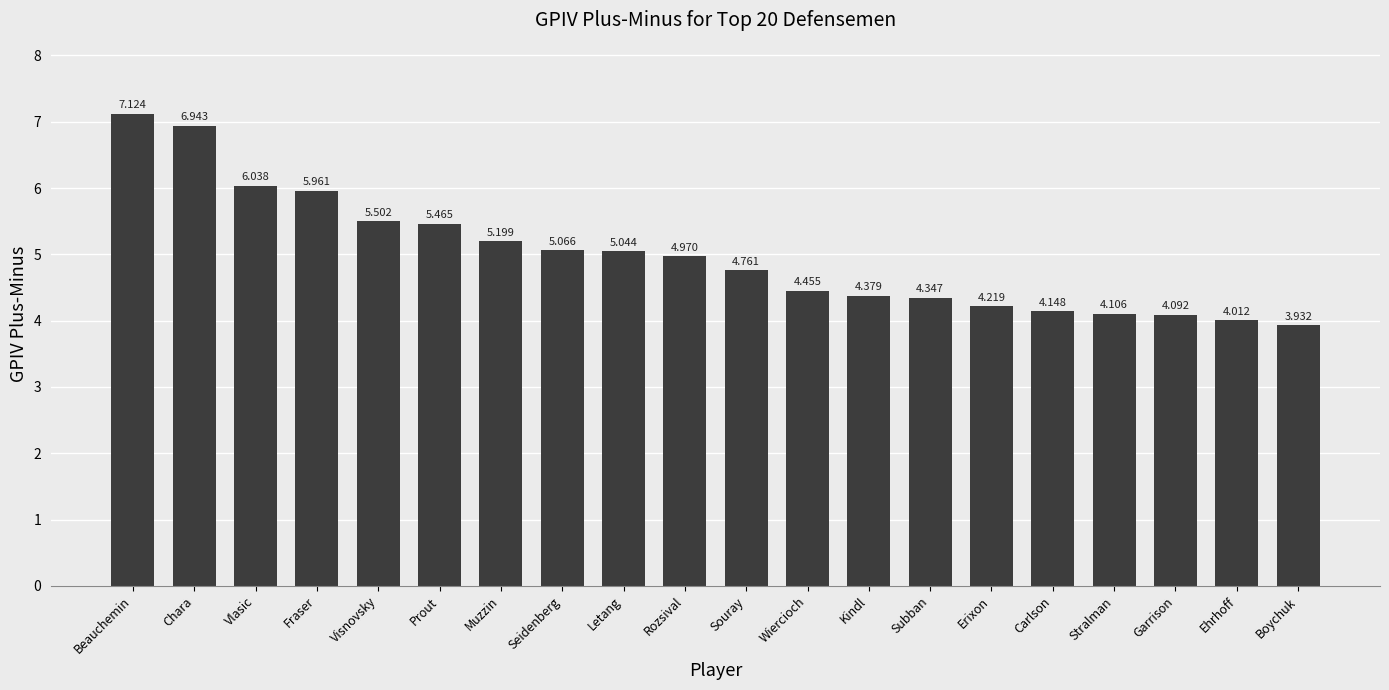

Which category has the highest value across all series?

Beauchemin